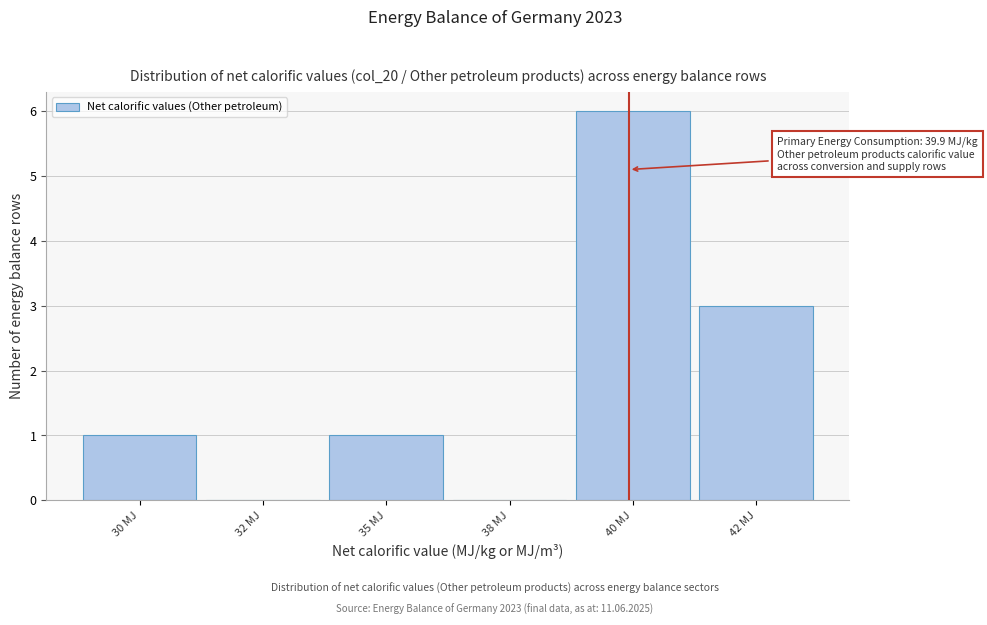

Reading left to right, transcribe all the data shown in this chart.

30 MJ=1	32 MJ=0	35 MJ=1	38 MJ=0	40 MJ=6	42 MJ=3